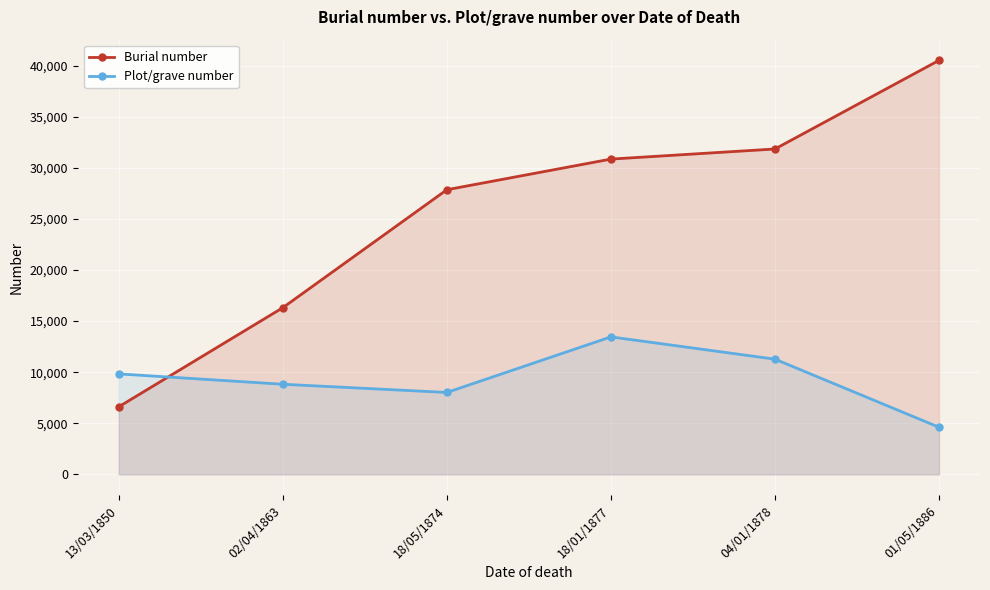

Which category has the lowest value in the Burial number series?

13/03/1850